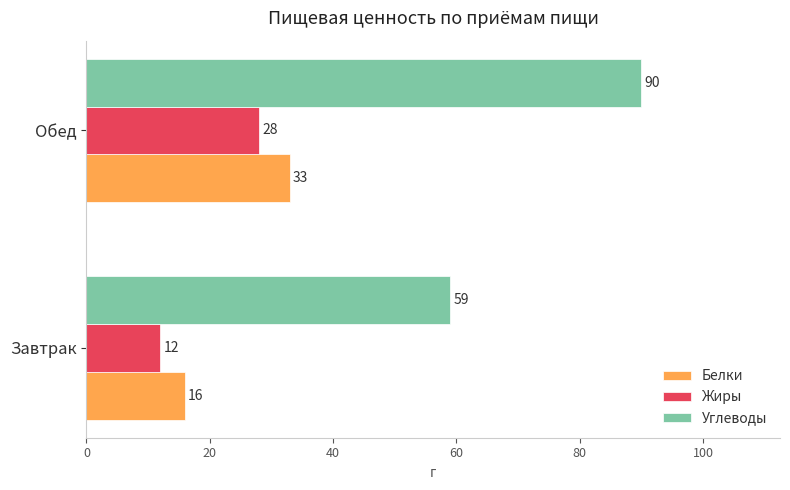

Is it true that Жиры equals 48 at Обед?

False